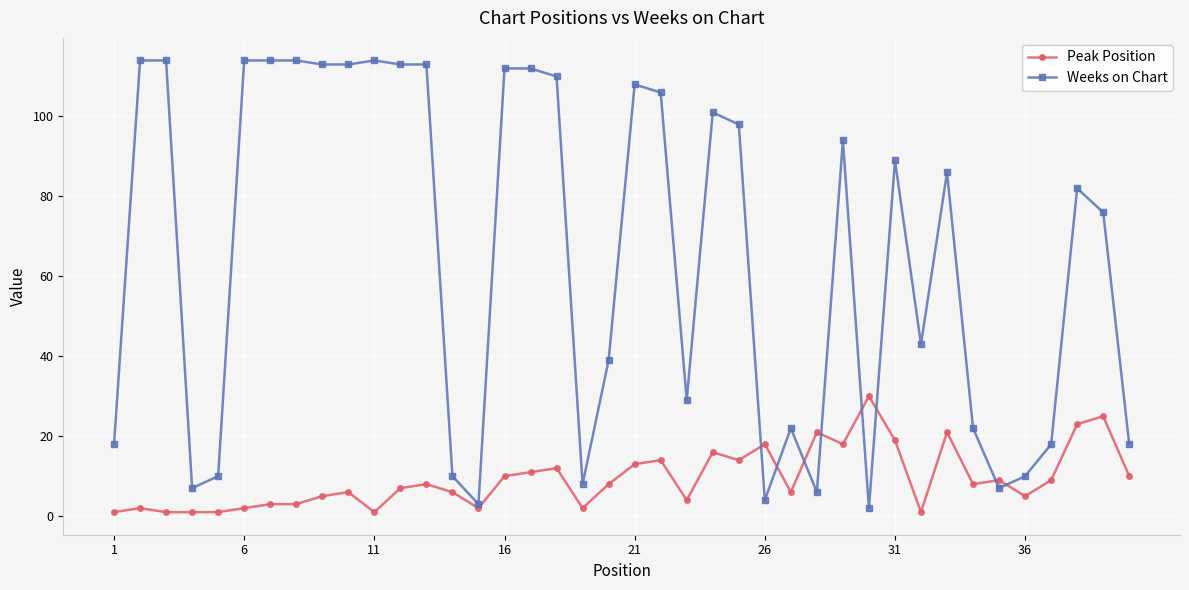

Which series has the largest range (max minus min)?

Weeks on Chart